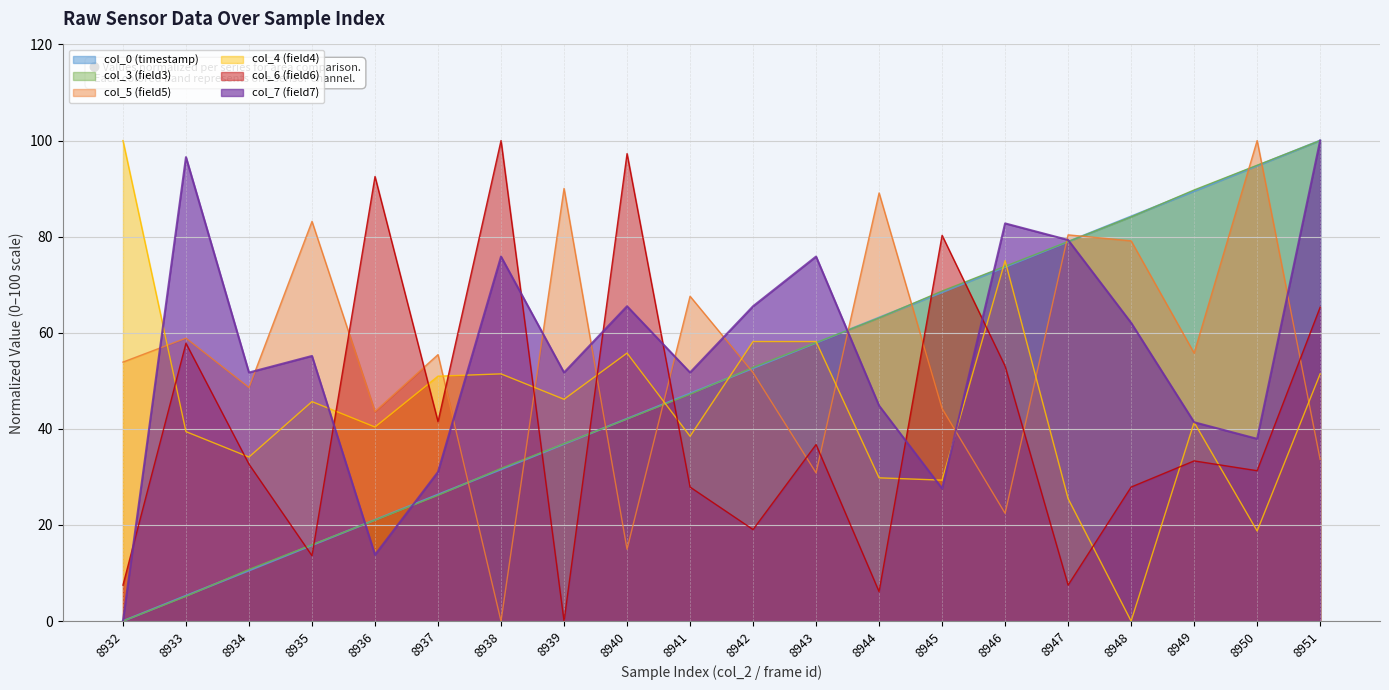

Which label corresponds to the smallest value in the chart?

8932